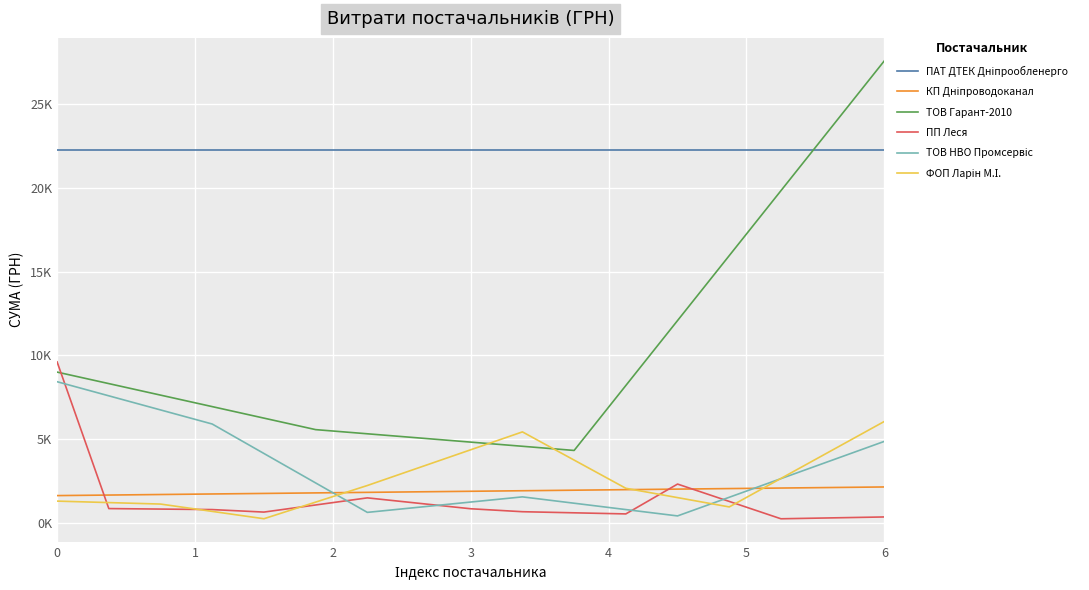

Which series has the widest spread of values?

ТОВ Гарант-2010